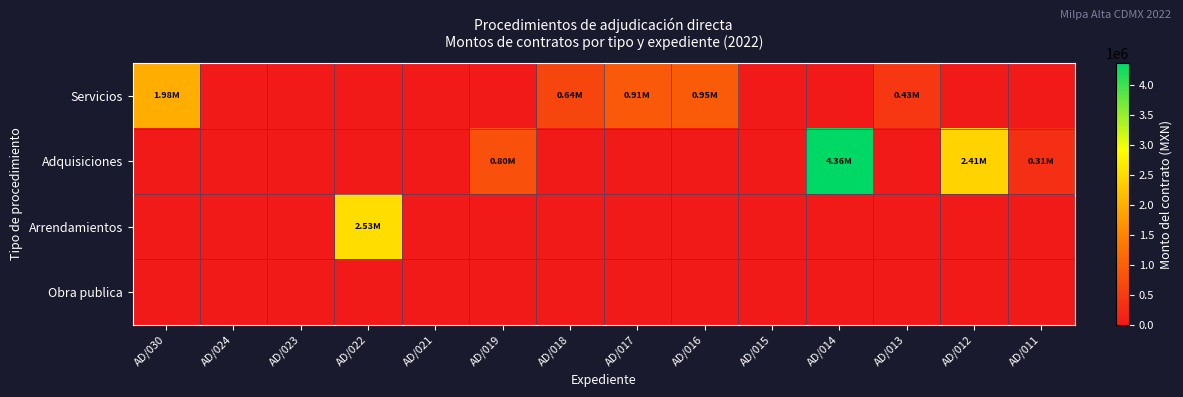

Reading left to right, extract all data points from this chart.

Servicios: AD/030=1982750.0	AD/024=0.0	AD/023=0.0	AD/022=0.0	AD/021=0.0	AD/019=0.0	AD/018=637931.0	AD/017=905166.0	AD/016=948275.0	AD/015=0.0	AD/014=0.0	AD/013=431034.5	AD/012=0.0	AD/011=0.0
Adquisiciones: AD/030=0.0	AD/024=0.0	AD/023=0.0	AD/022=0.0	AD/021=0.0	AD/019=795028.0	AD/018=0.0	AD/017=0.0	AD/016=0.0	AD/015=0.0	AD/014=4364248.1	AD/013=0.0	AD/012=2413760.0	AD/011=309925.0
Arrendamientos: AD/030=0.0	AD/024=0.0	AD/023=0.0	AD/022=2529366.0	AD/021=0.0	AD/019=0.0	AD/018=0.0	AD/017=0.0	AD/016=0.0	AD/015=0.0	AD/014=0.0	AD/013=0.0	AD/012=0.0	AD/011=0.0
Obra publica: AD/030=0.0	AD/024=0.0	AD/023=0.0	AD/022=0.0	AD/021=0.0	AD/019=0.0	AD/018=0.0	AD/017=0.0	AD/016=0.0	AD/015=0.0	AD/014=0.0	AD/013=0.0	AD/012=0.0	AD/011=0.0